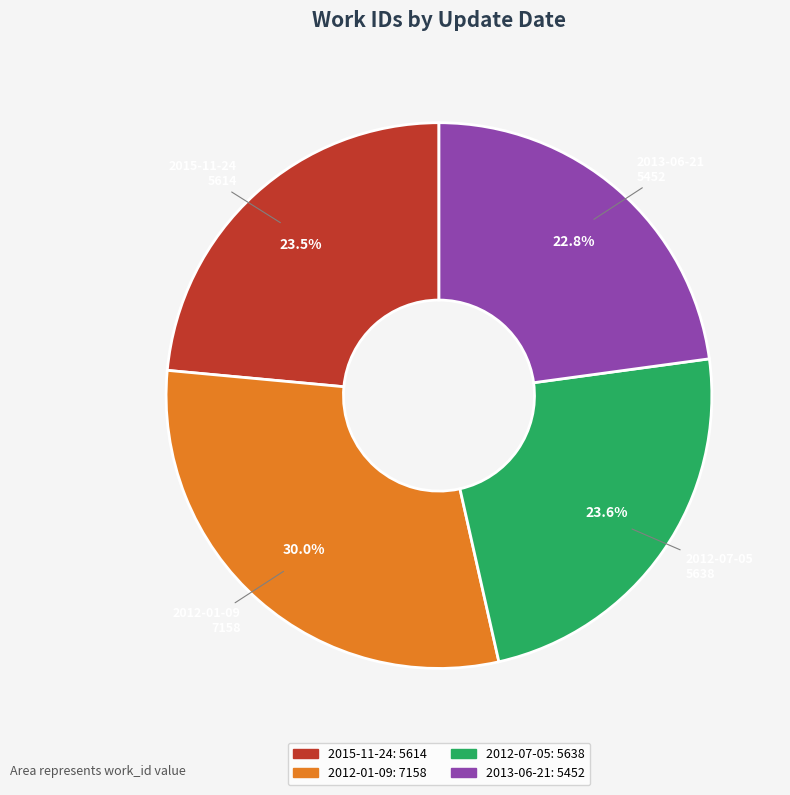

Is it true that 2013-06-21 is 23% of the pie?

True